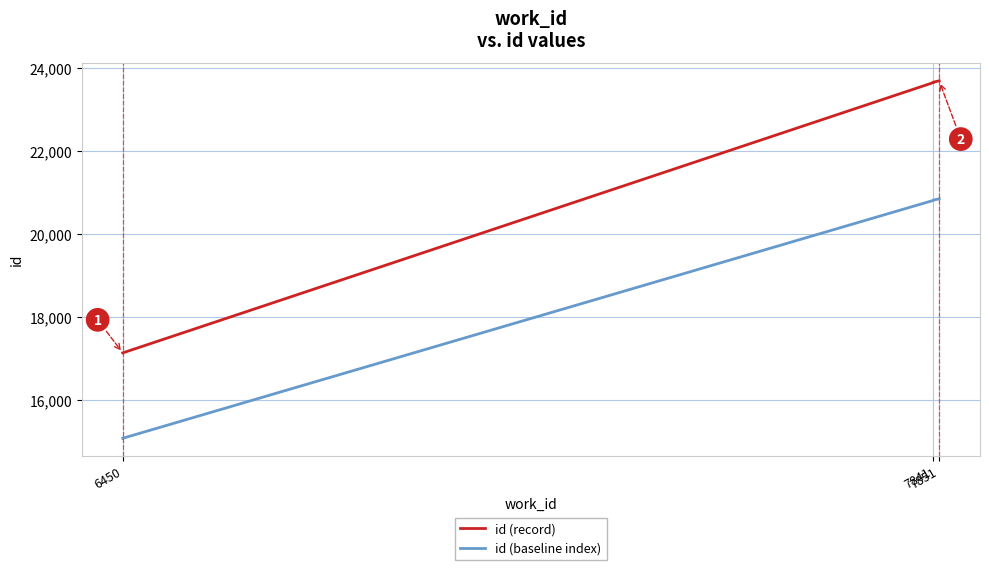

Which series has the largest range (max minus min)?

id (record)